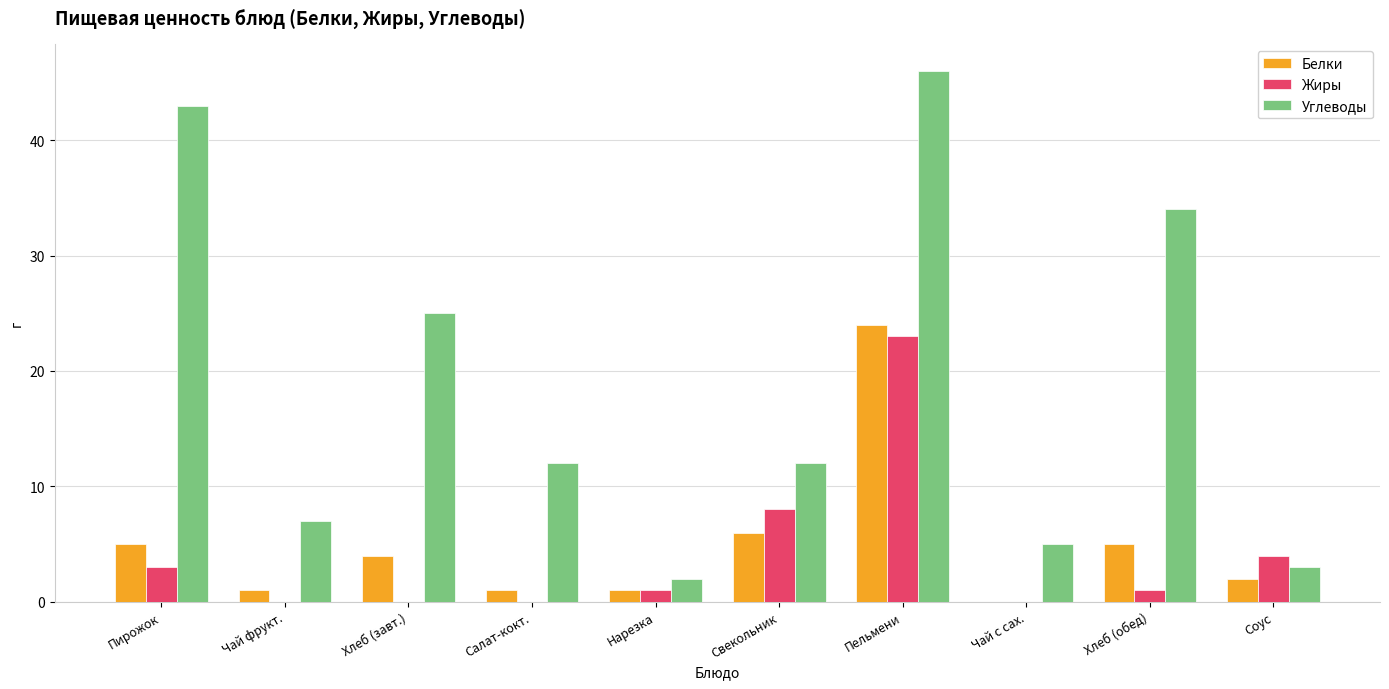

How many positive values does the Белки series have?

9